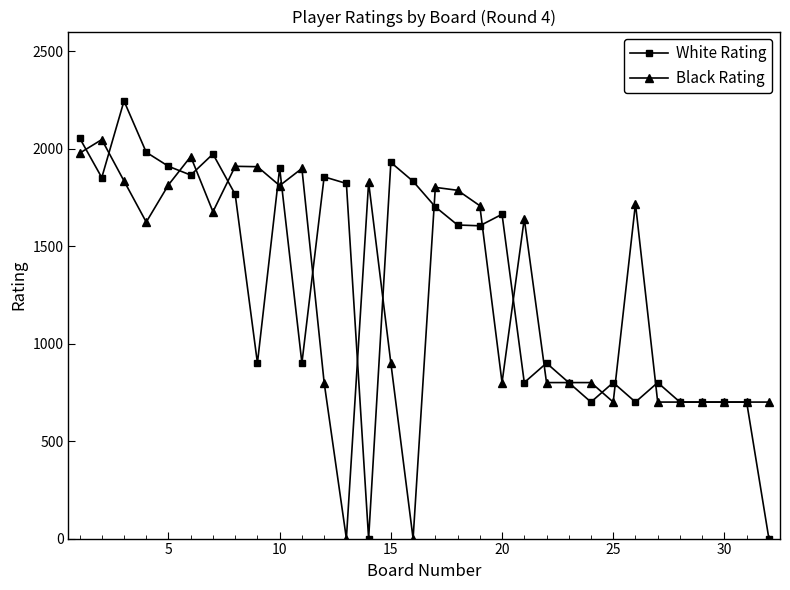

At how many categories does at least one series exceed 389?

32